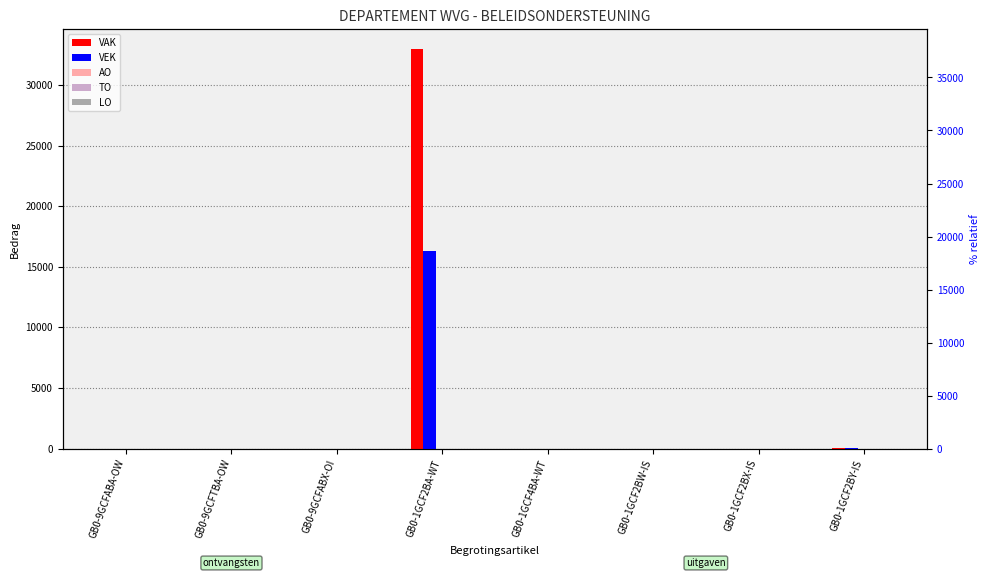

At how many categories does at least one series exceed 32105?

1